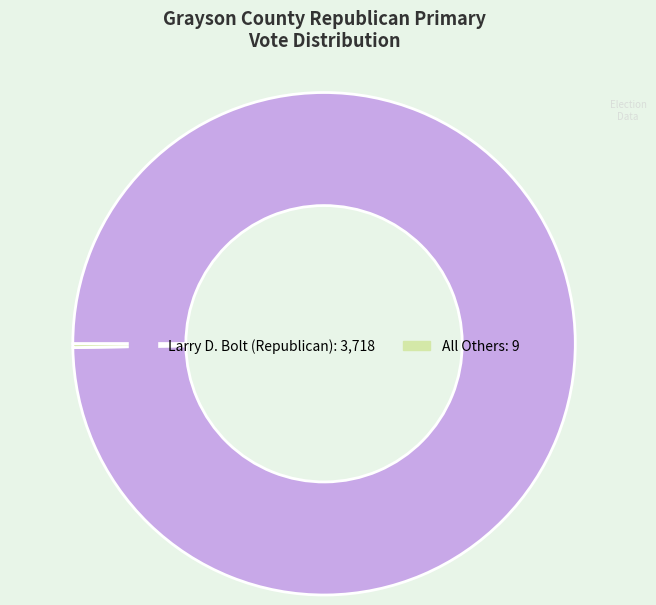

The Larry D. Bolt (Republican) slice represents 92% of the pie. True or false?

False